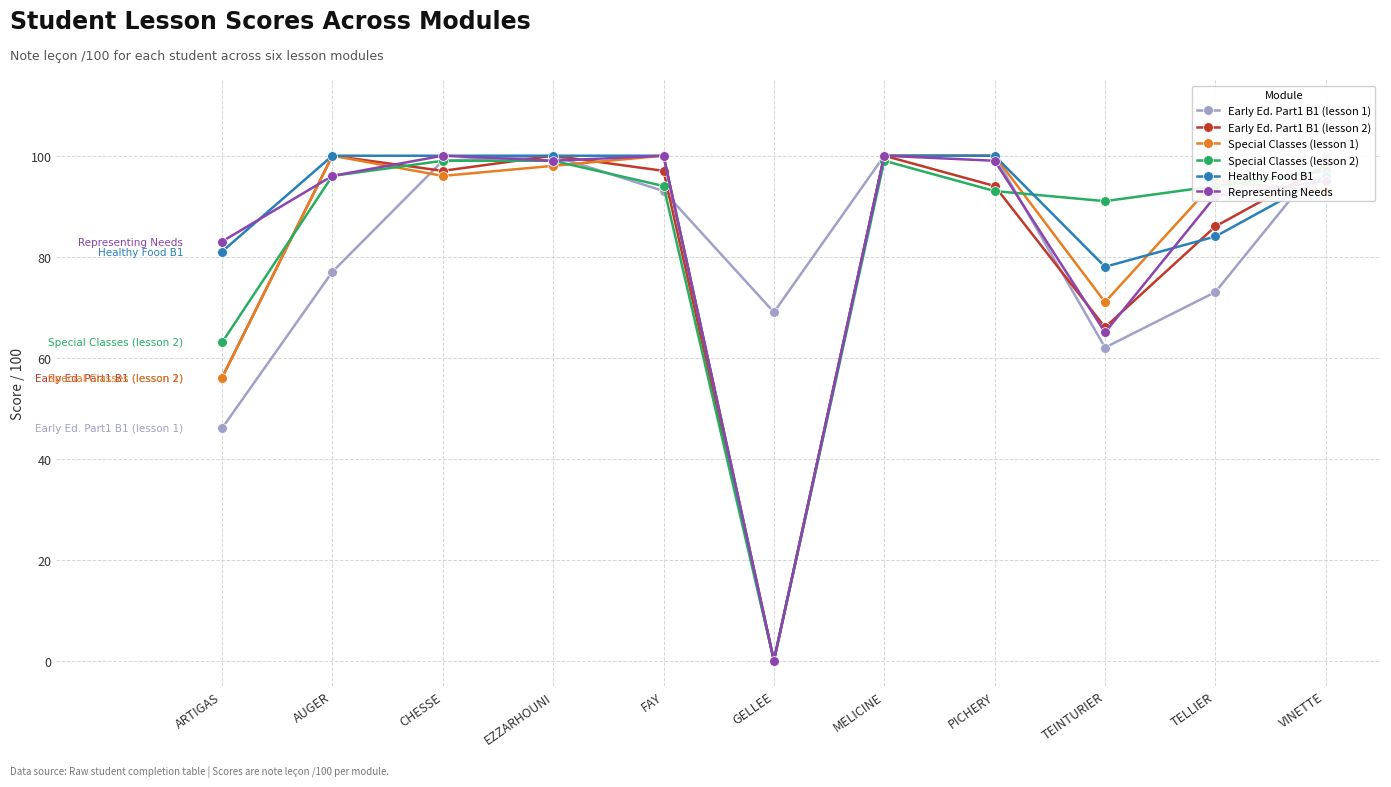

What is the label of the 10th point from the right?

AUGER